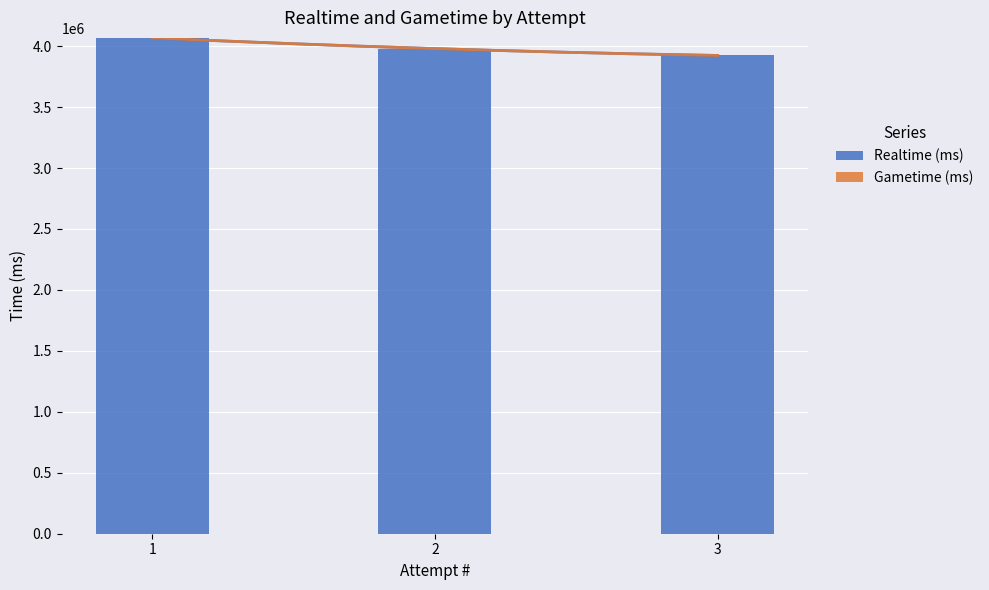

At which label does Realtime (ms) first exceed 3979423?

1